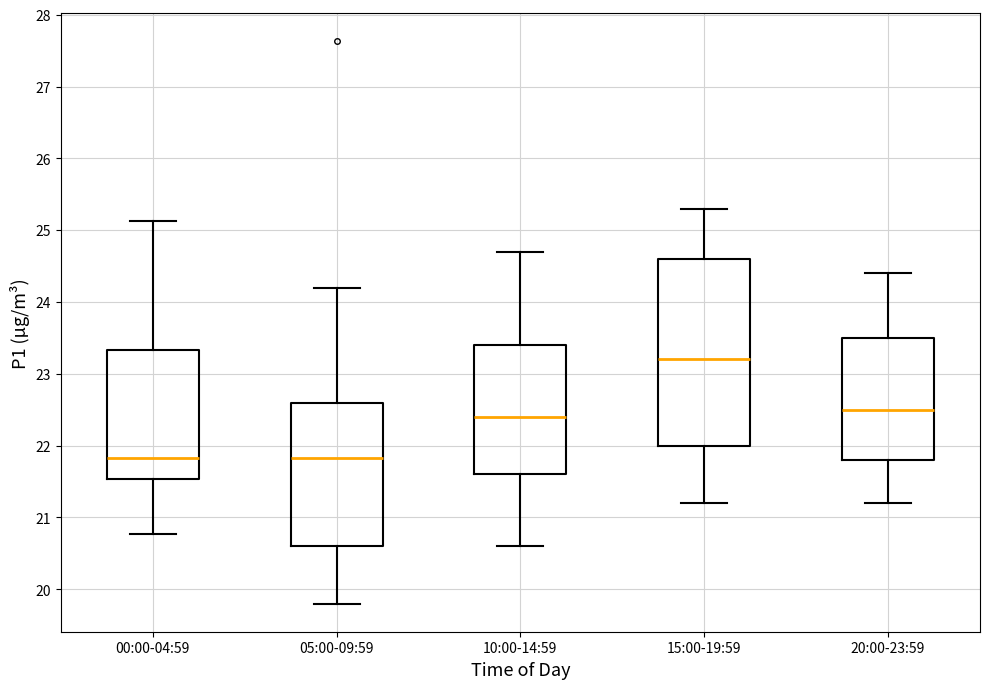

Reading left to right, transcribe this box plot: for each box, give where its median line is, the range the box spans, and where its two whiskers end, as read against the y-axis. The values are not printed on the chart, so give them approximately, as read against the axis.

00:00-04:59: median 21.8, box 21.5 to 23.3, whiskers 20.8 to 25.1
05:00-09:59: median 21.8, box 20.6 to 22.6, whiskers 19.8 to 24.2
10:00-14:59: median 22.4, box 21.6 to 23.4, whiskers 20.6 to 24.7
15:00-19:59: median 23.2, box 22.0 to 24.6, whiskers 21.2 to 25.3
20:00-23:59: median 22.5, box 21.8 to 23.5, whiskers 21.2 to 24.4